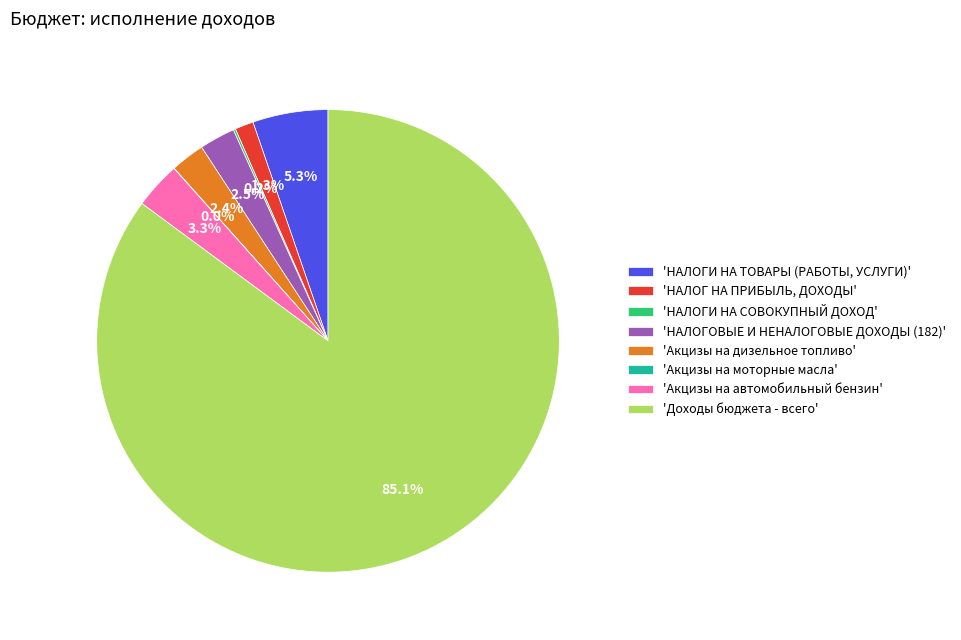

Which category accounts for the majority?

'Доходы бюджета - всего'